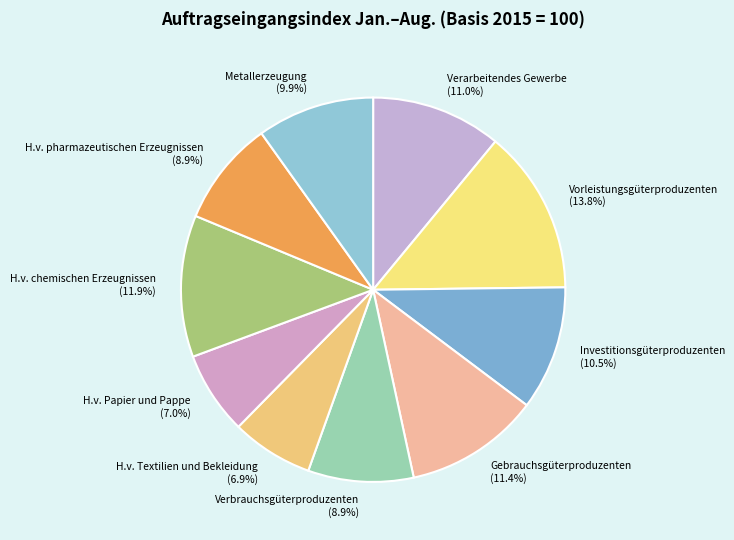

What percentage is NOT represented by H.v. Textilien und Bekleidung?

93.1%